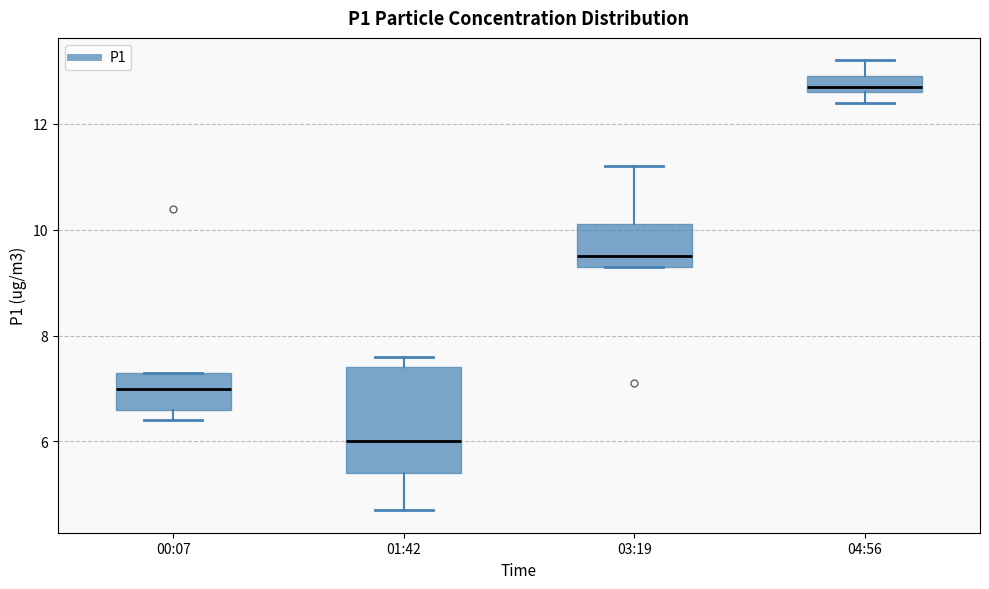

Reading left to right, read every box against the y-axis: the position of its median line, the range the box covers, and the ends of its whiskers. The values are not printed on the chart, so give them approximately, as read against the axis.

00:07: median 7.0, box 6.6 to 7.4, whiskers 6.4 to 7.4
01:42: median 6.0, box 5.4 to 7.4, whiskers 4.8 to 7.6
03:19: median 9.6, box 9.4 to 10.2, whiskers 9.4 to 11.2
04:56: median 12.8, box 12.6 to 13.0, whiskers 12.4 to 13.2